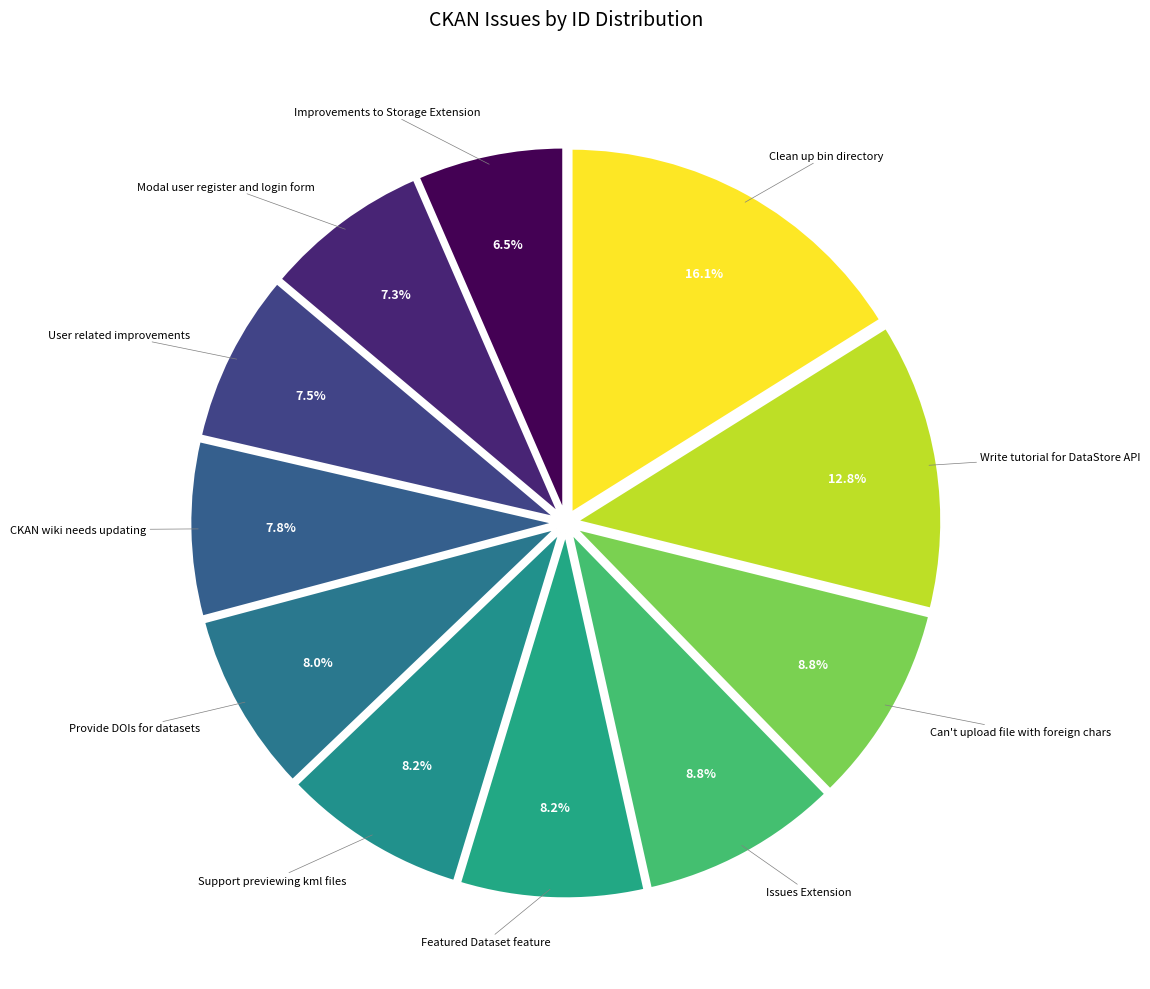

What is the largest slice in the pie chart?

Clean up bin directory